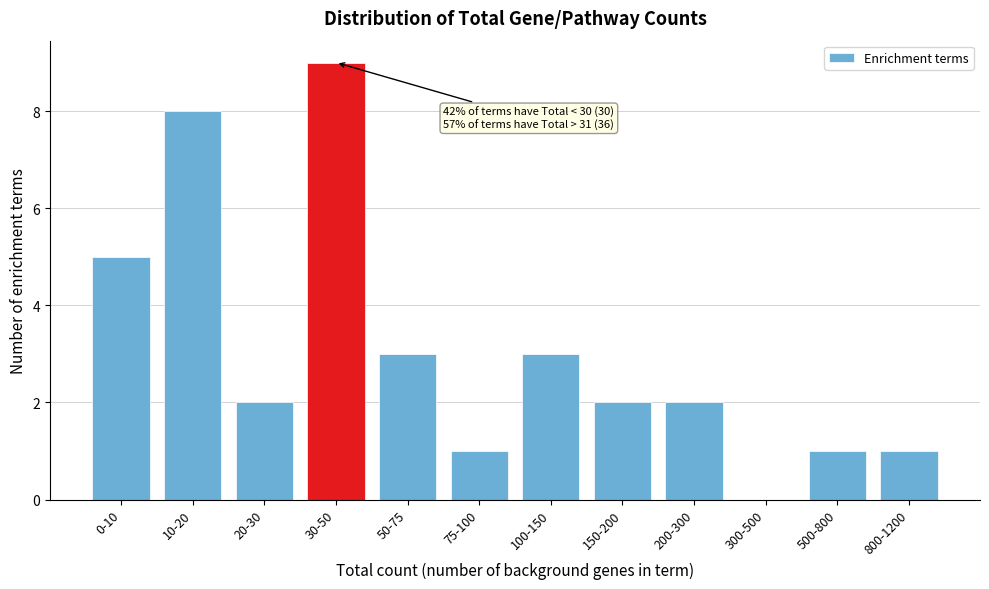

Reading left to right, extract all data points from this chart.

0-10=5	10-20=8	20-30=2	30-50=9	50-75=3	75-100=1	100-150=3	150-200=2	200-300=2	300-500=0	500-800=1	800-1200=1